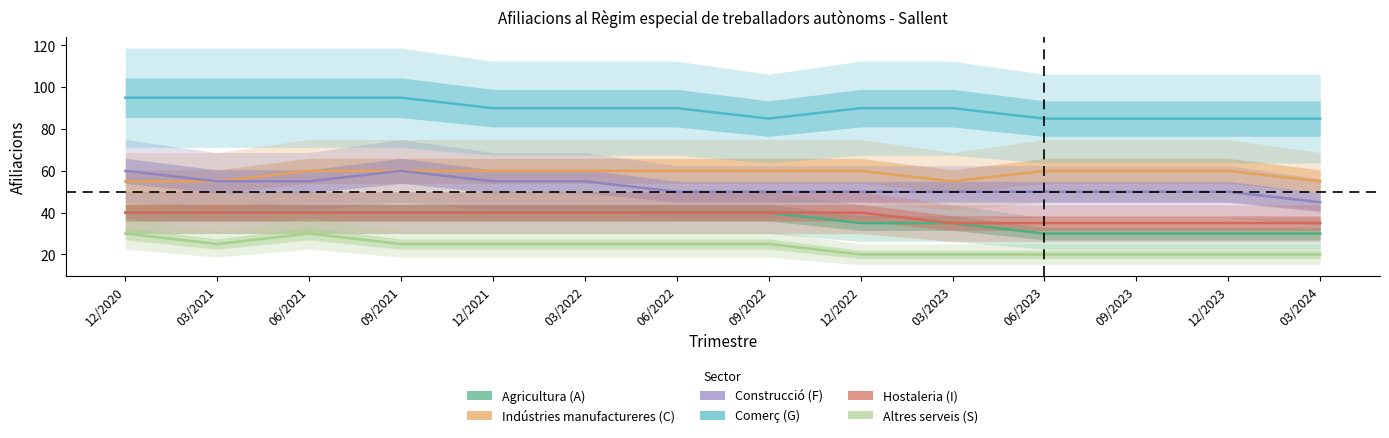

List the series in order of their peak value, highest first.

Comerç (G), Indústries manufactureres (C), Construcció (F), Agricultura (A), Hostaleria (I), Altres serveis (S)